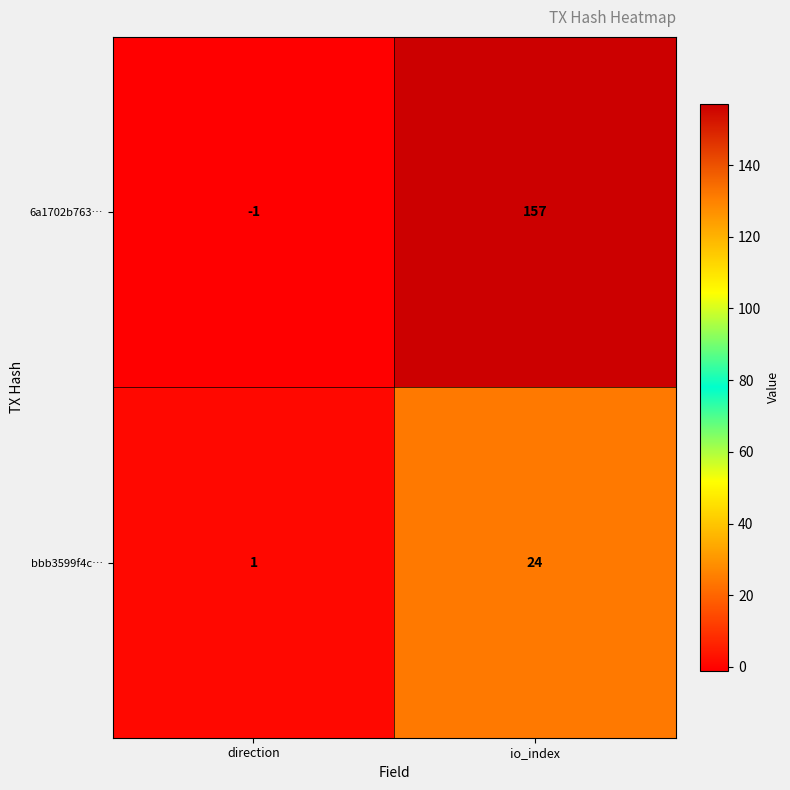

How many negative values does the 6a1702b763… series have?

1